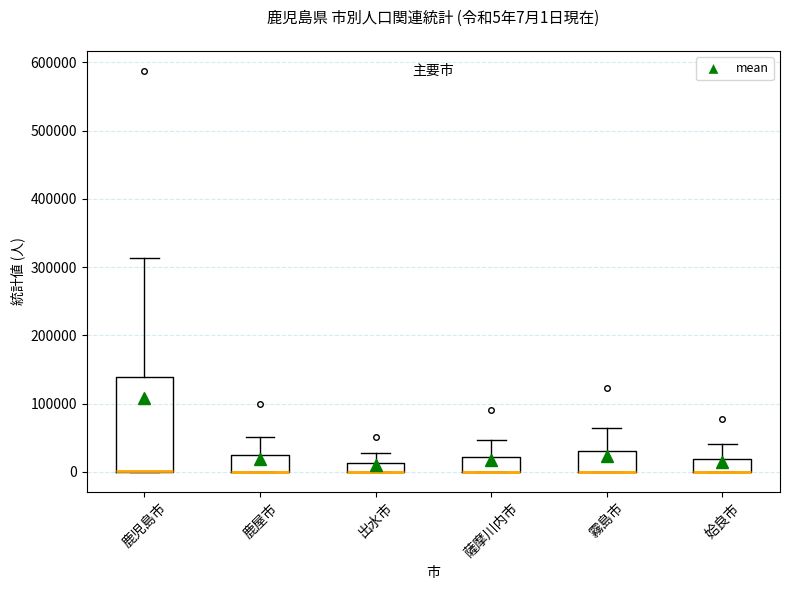

Comparing the boxes themselves (not the whiskers), which one is the tallest?

鹿児島市